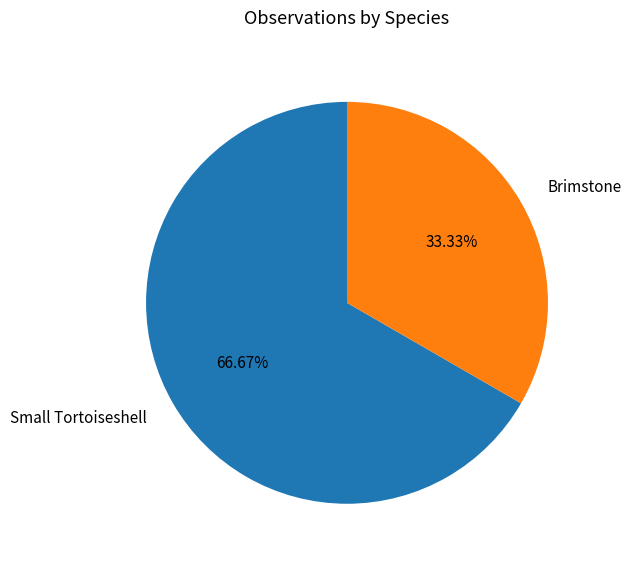

Which has a higher value, Small Tortoiseshell or Brimstone?

Small Tortoiseshell